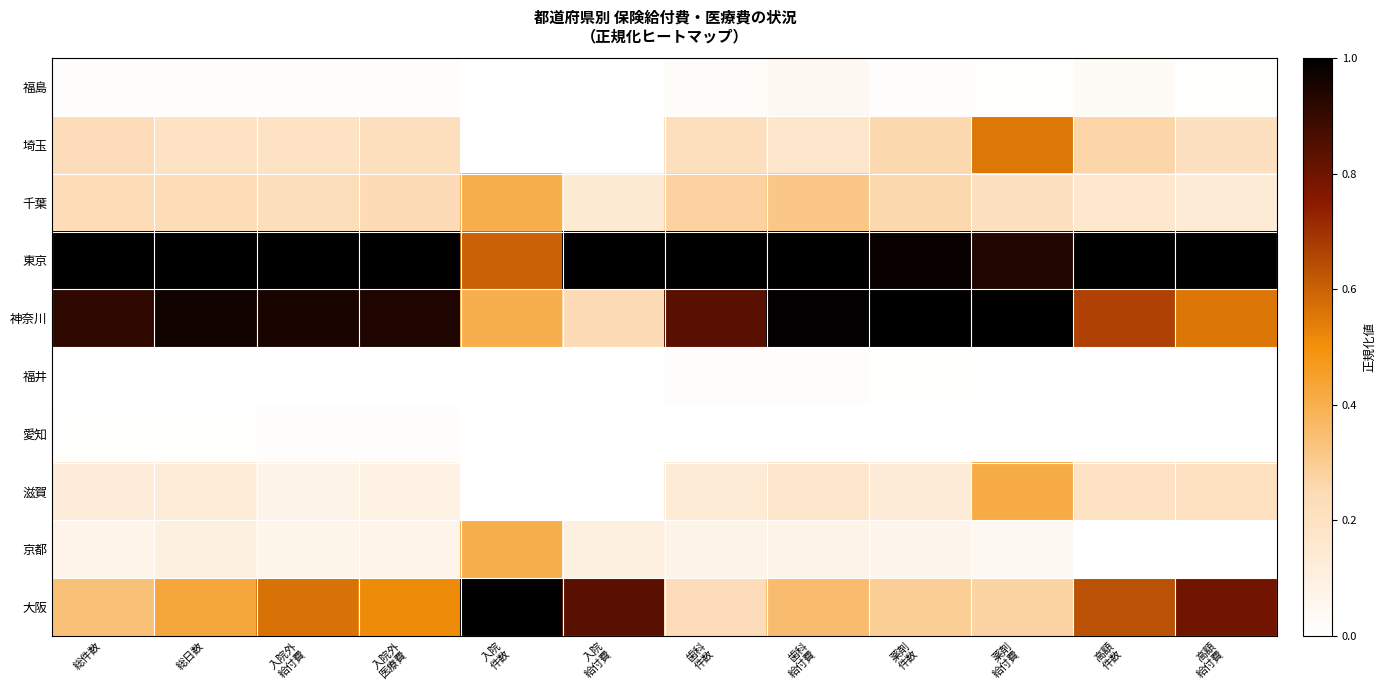

What is the difference between the highest and lowest values at 歯科
給付費?

1.0